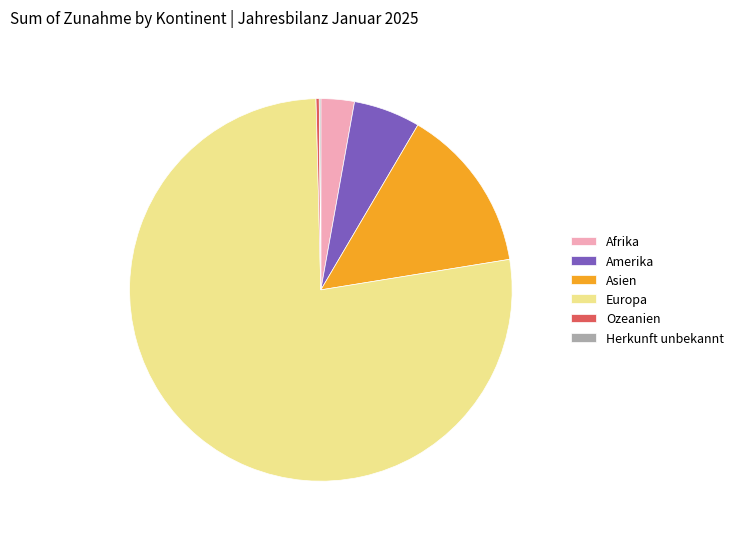

Which slice represents more than half of the pie?

Europa